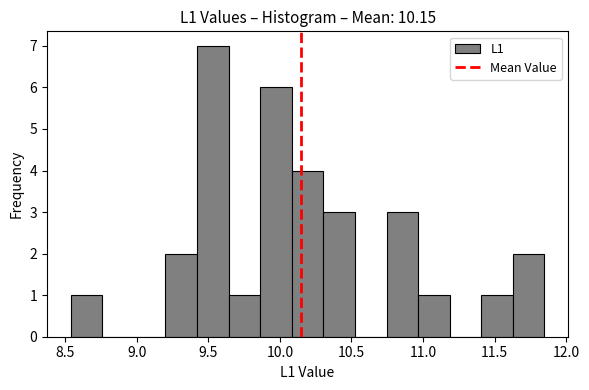

Reading left to right, transcribe this chart: for each bar, give the range it covers on the x-axis and its height. Neither the bar edges nor the heights are printed on the chart, so give them approximately, as read against the axes.

8.55 to 8.75: 1
8.75 to 9.00: 0
9.00 to 9.20: 0
9.20 to 9.40: 2
9.40 to 9.65: 7
9.65 to 9.85: 1
9.85 to 10.10: 6
10.10 to 10.30: 4
10.30 to 10.50: 3
10.50 to 10.75: 0
10.75 to 10.95: 3
10.95 to 11.20: 1
11.20 to 11.40: 0
11.40 to 11.65: 1
11.65 to 11.85: 2